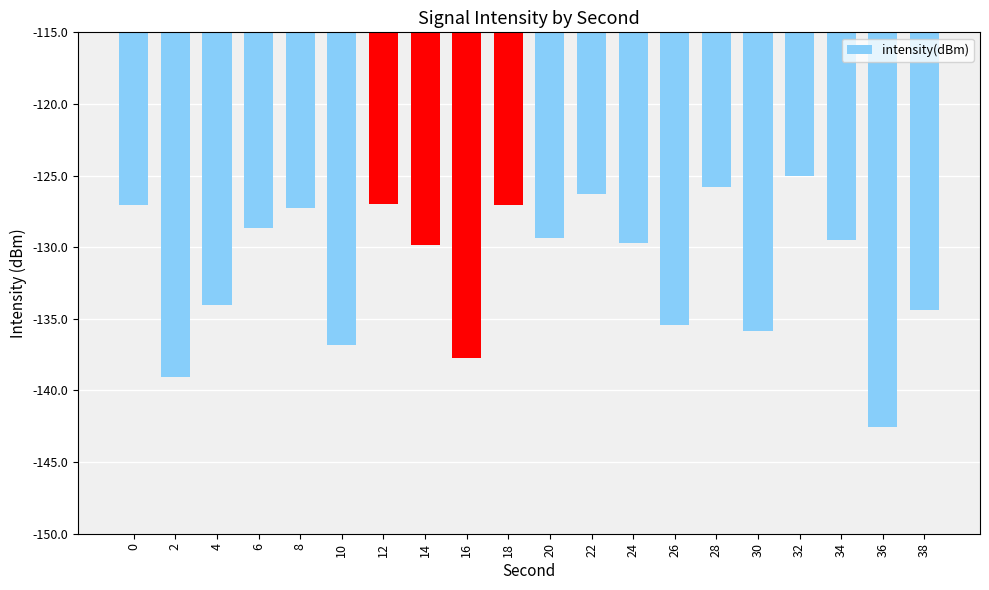

What is the maximum value shown in the chart?

-125.0